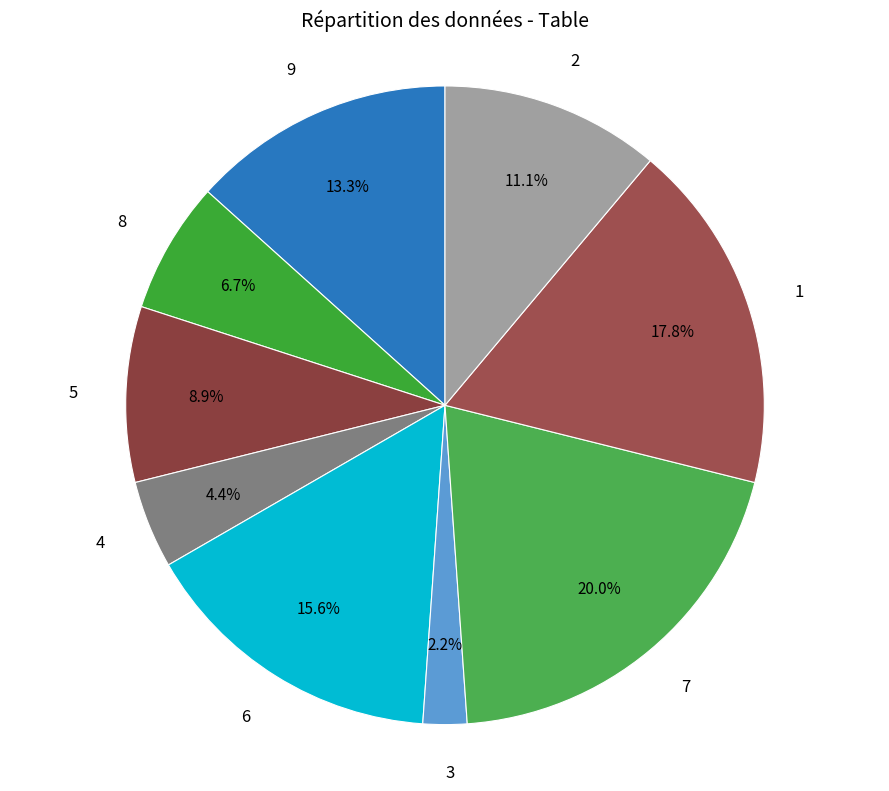

To the nearest percent, what percentage of the pie is 3?

2%